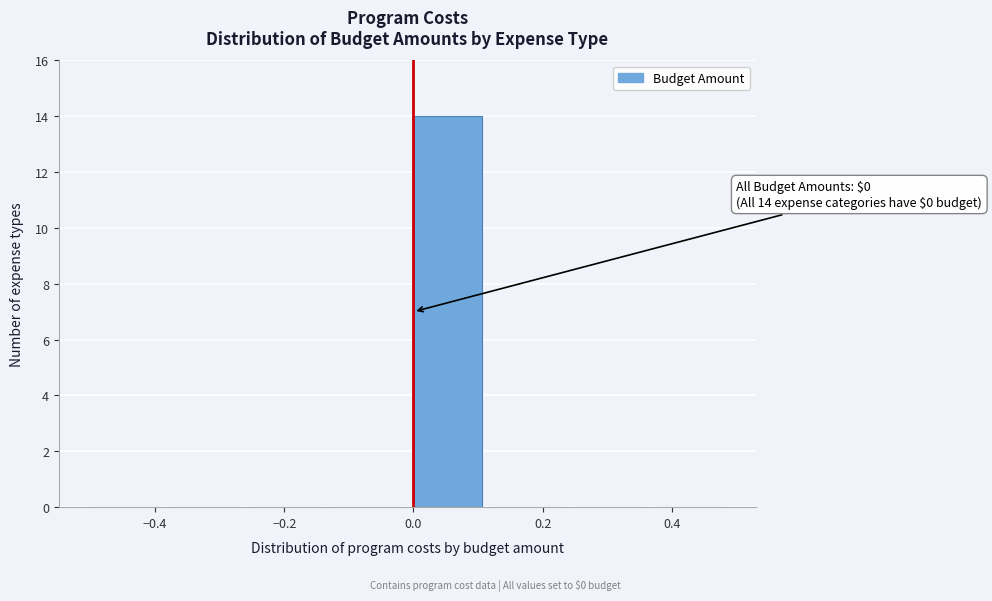

Which range on the x-axis has the tallest bar?

0.000 to 0.125